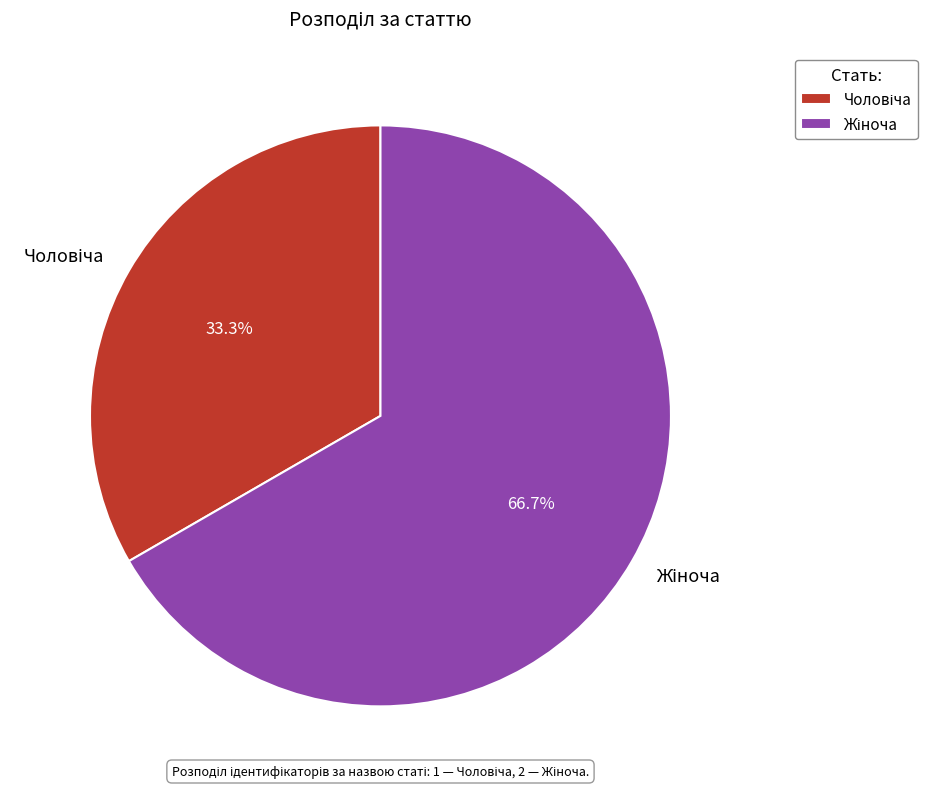

Is there a majority slice in this chart?

Yes